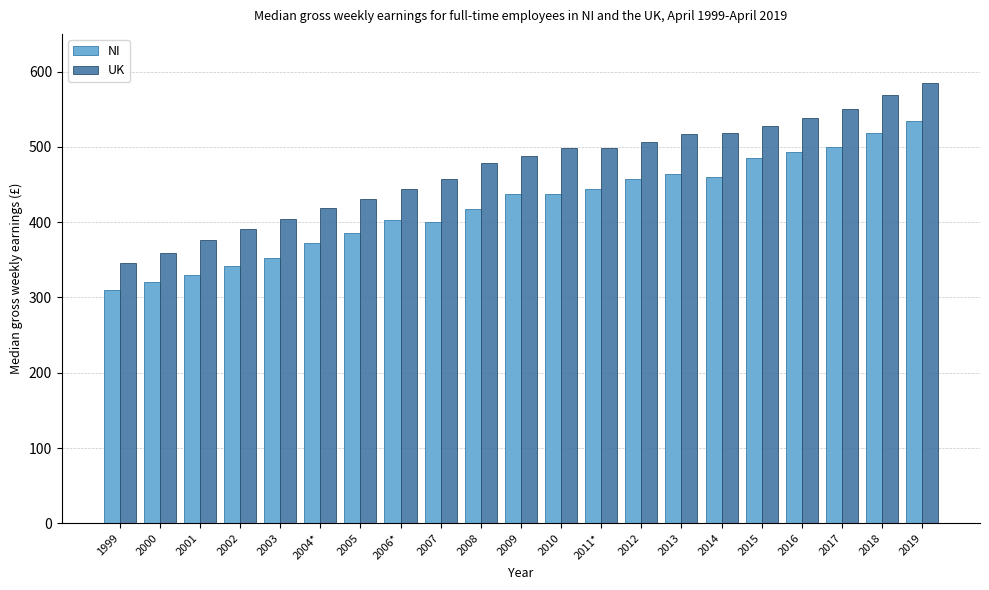

What is the maximum value for UK?

584.9